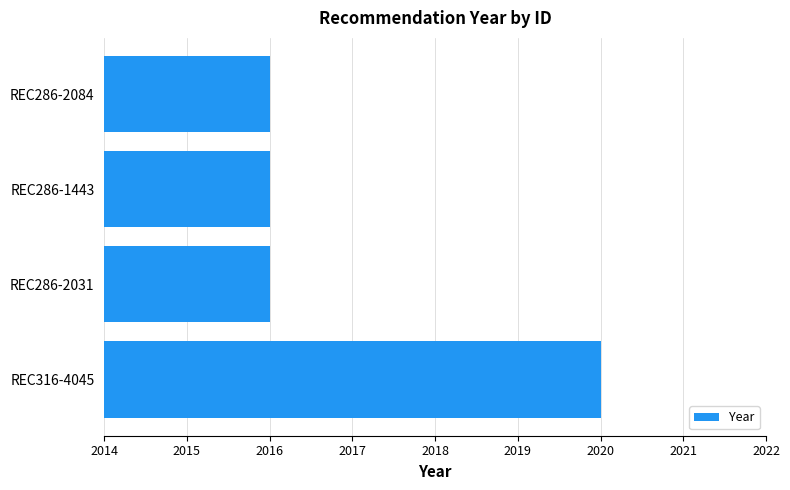

Are the bars grouped side by side (vs. stacked)?

No